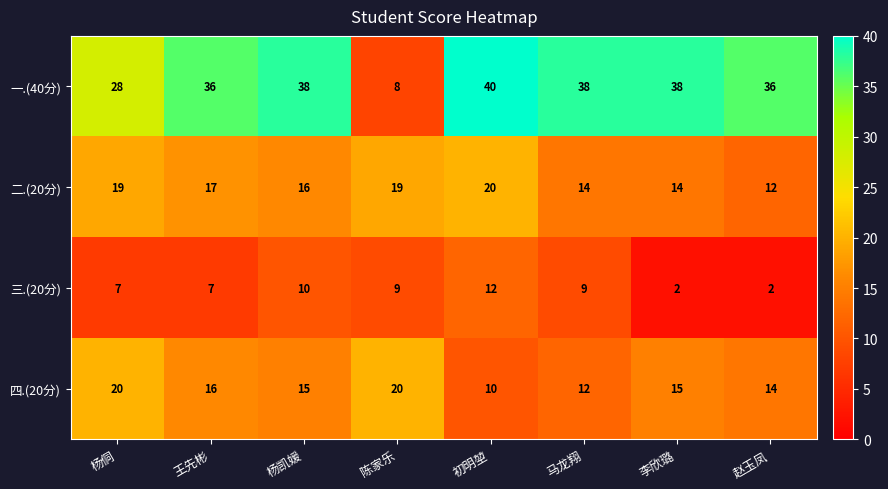

What is the maximum value for 二.(20分)?

20